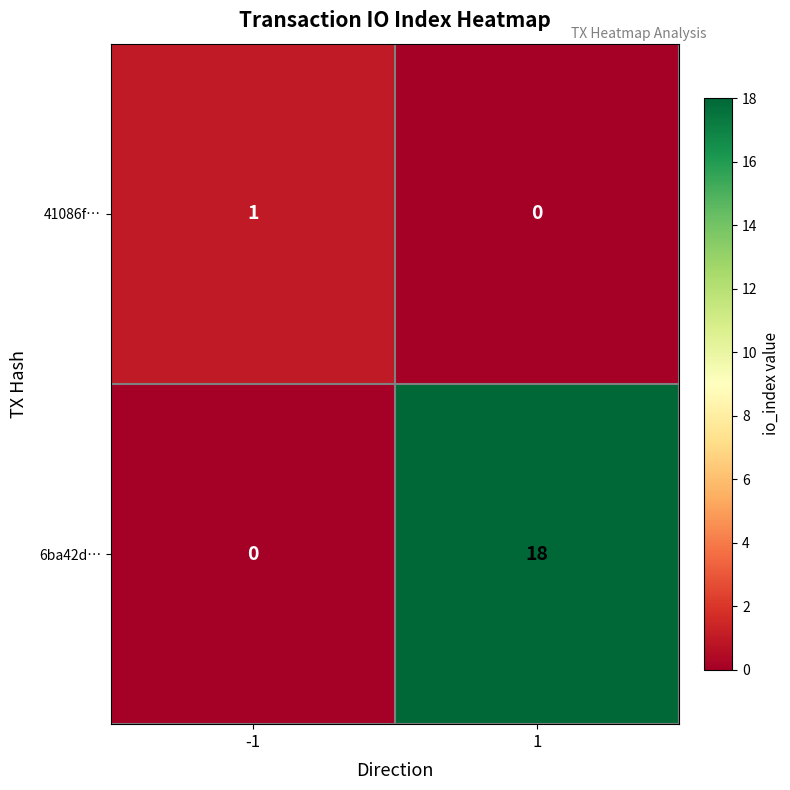

Rank the series at 1 from lowest to highest value.

41086f…, 6ba42d…